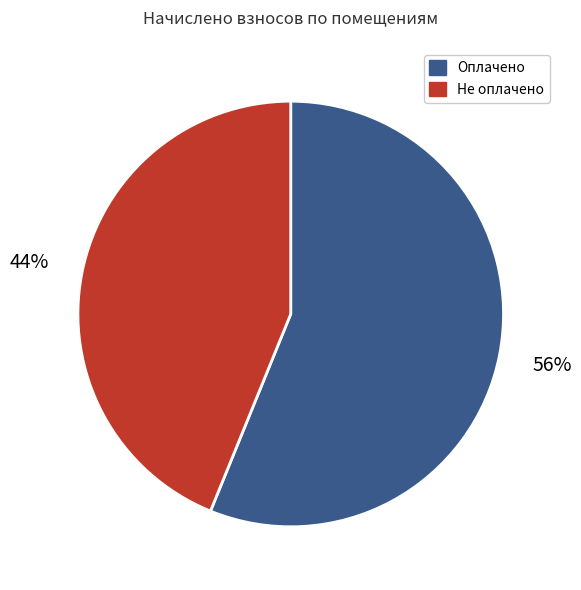

To the nearest percent, what is the difference between the largest and smallest slice percentages?

12%